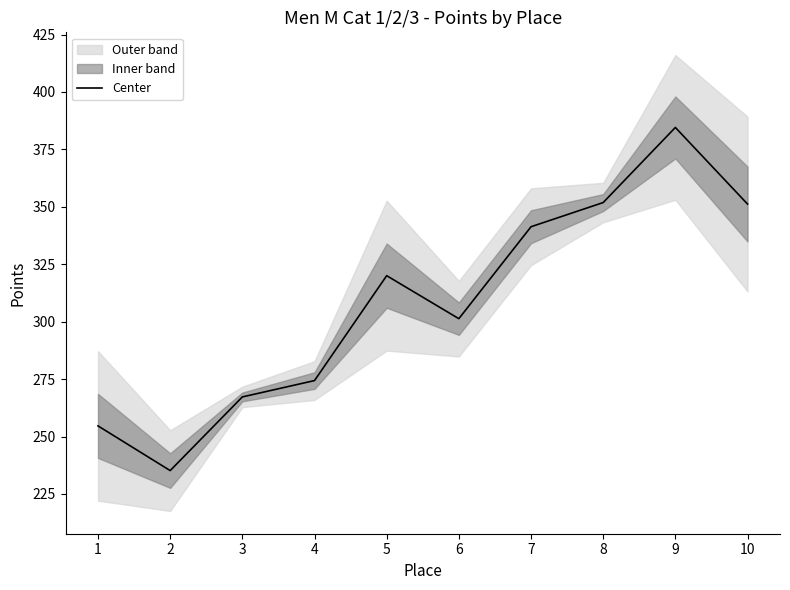

True or false: the data has more than 1 interior local peaks.

True